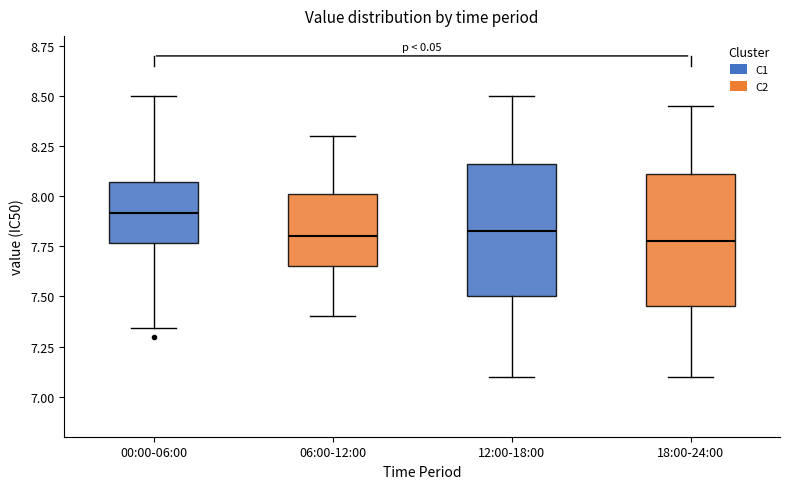

Reading left to right, transcribe this box plot: for each box, give where its median line is, the range the box spans, and where its two whiskers end, as read against the y-axis. The values are not printed on the chart, so give them approximately, as read against the axis.

00:00-06:00: median 7.90, box 7.75 to 8.05, whiskers 7.35 to 8.50
06:00-12:00: median 7.80, box 7.65 to 8.00, whiskers 7.40 to 8.30
12:00-18:00: median 7.85, box 7.50 to 8.15, whiskers 7.10 to 8.50
18:00-24:00: median 7.80, box 7.45 to 8.10, whiskers 7.10 to 8.45